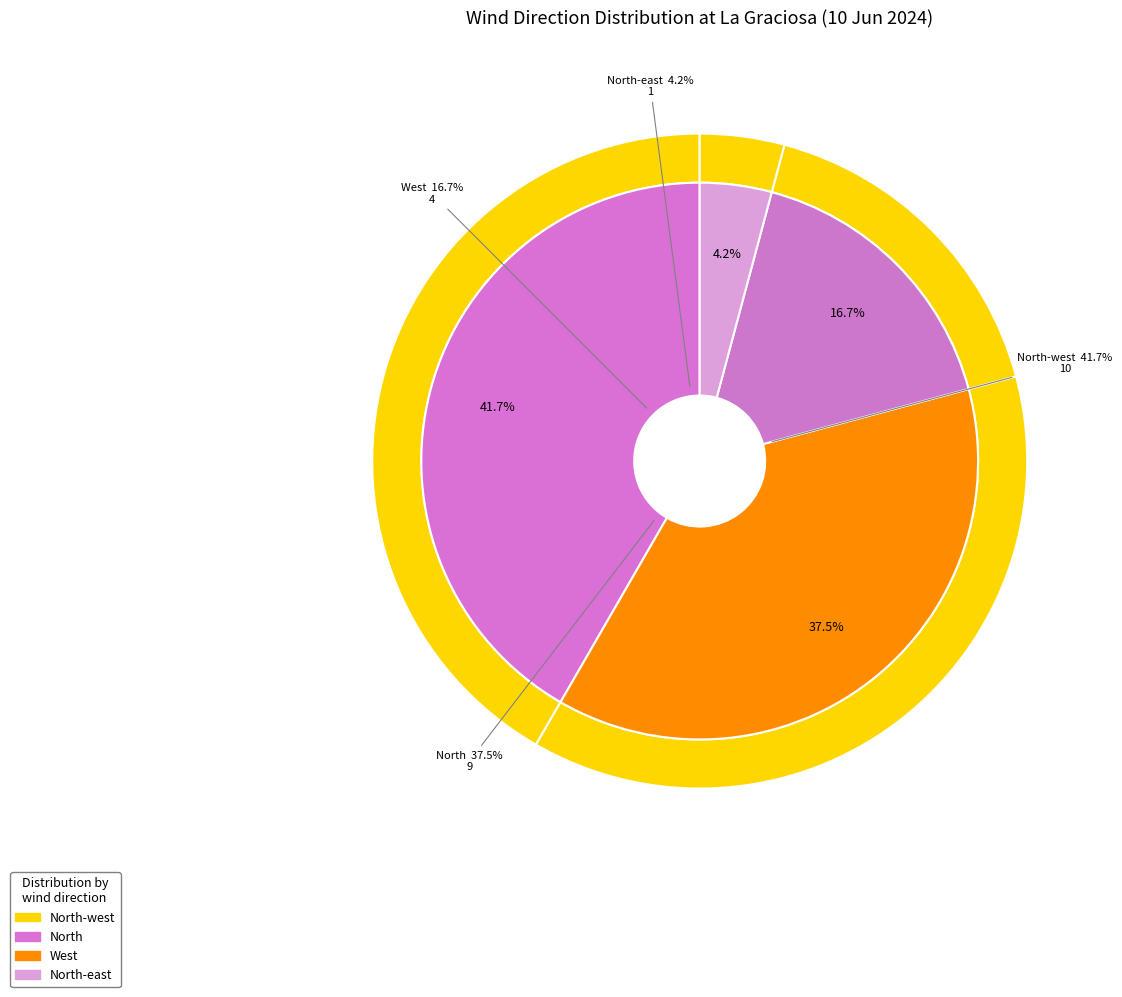

Is it true that North is 38% of the pie?

True